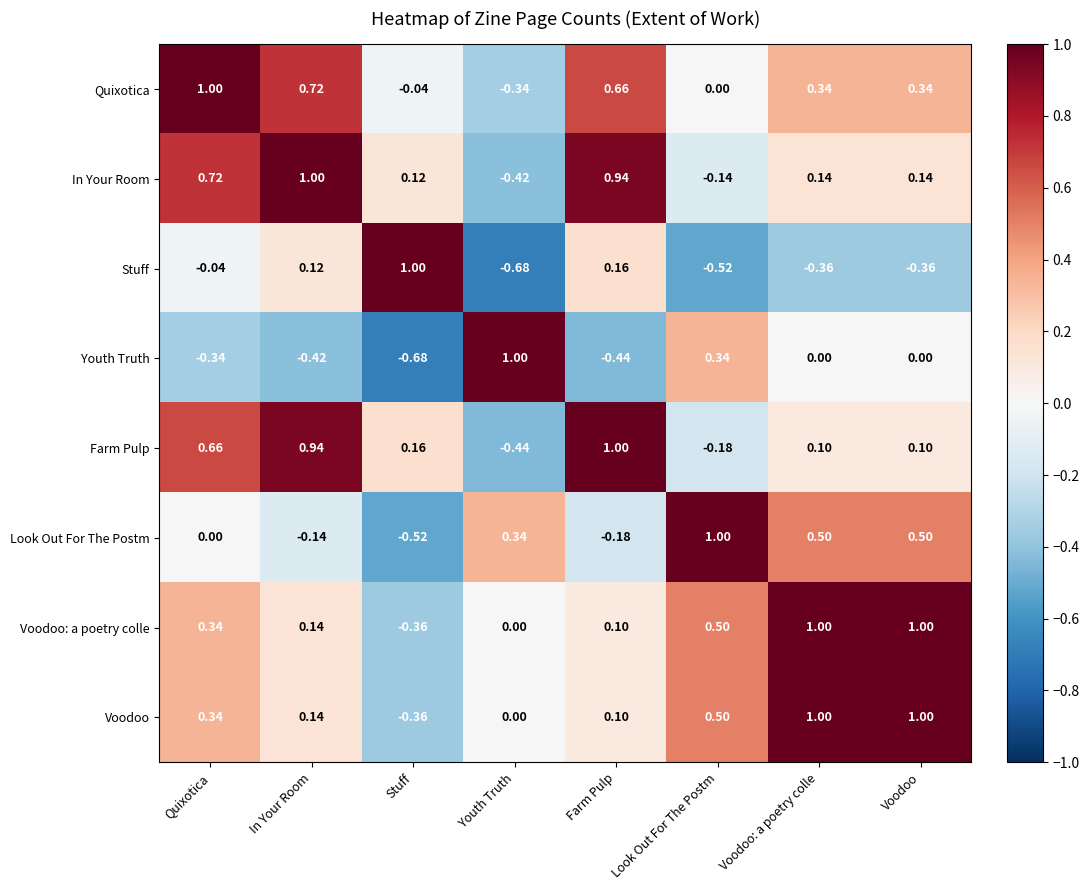

Where is Look Out For The Postm nearest to the value 0?

Quixotica